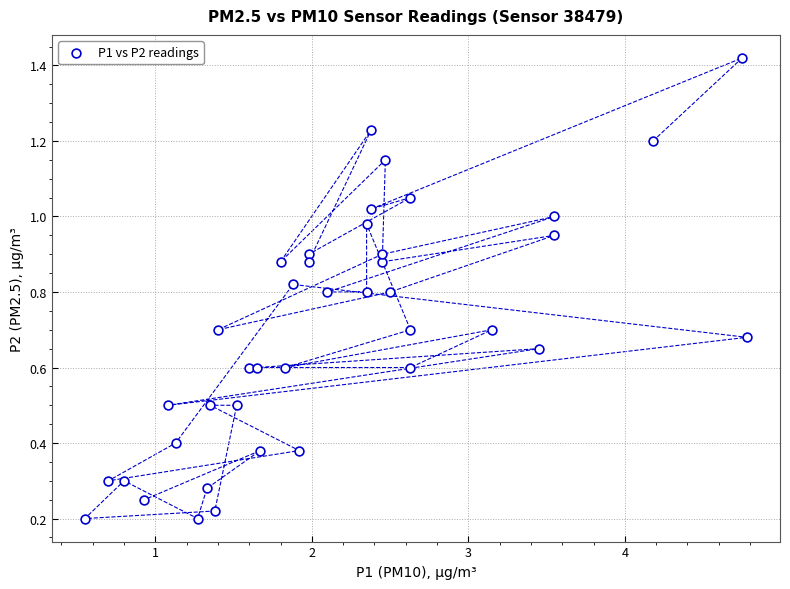

What is the range of X values (max minus min)?

4.2